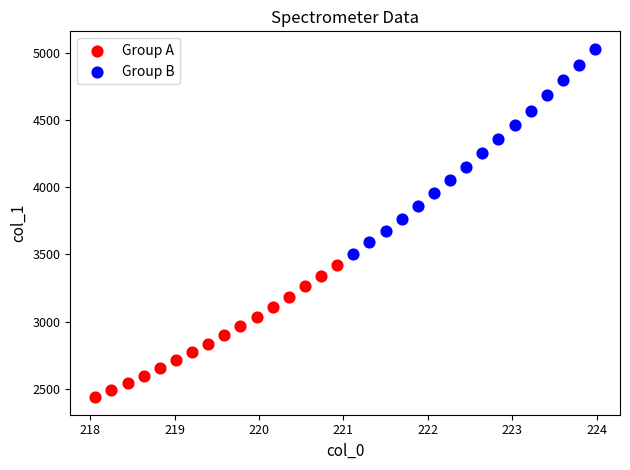

What are all the series names shown in the legend?

Group A, Group B